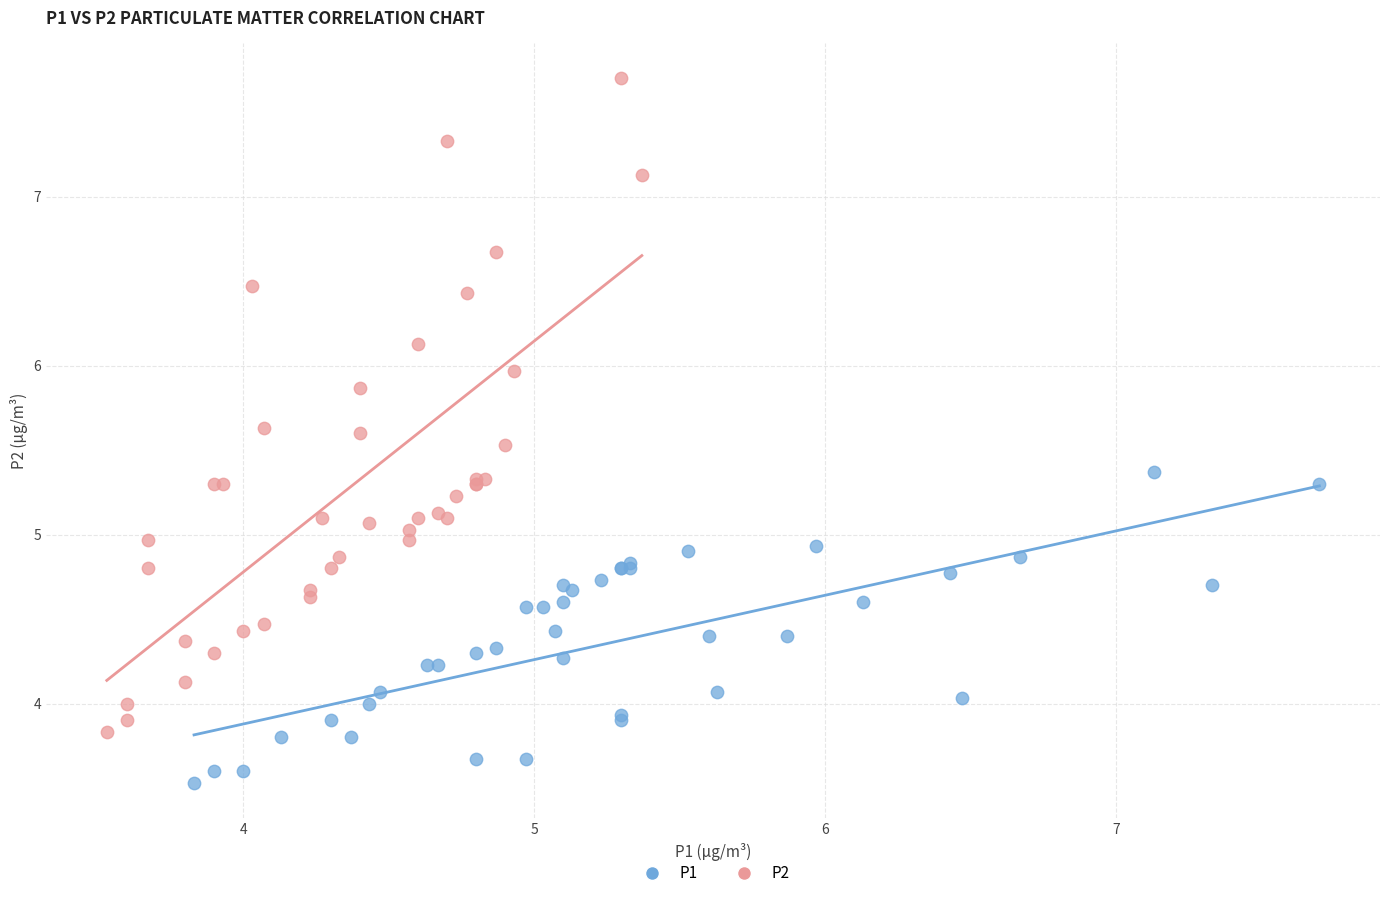

Which series has the largest Y range (max minus min)?

P2